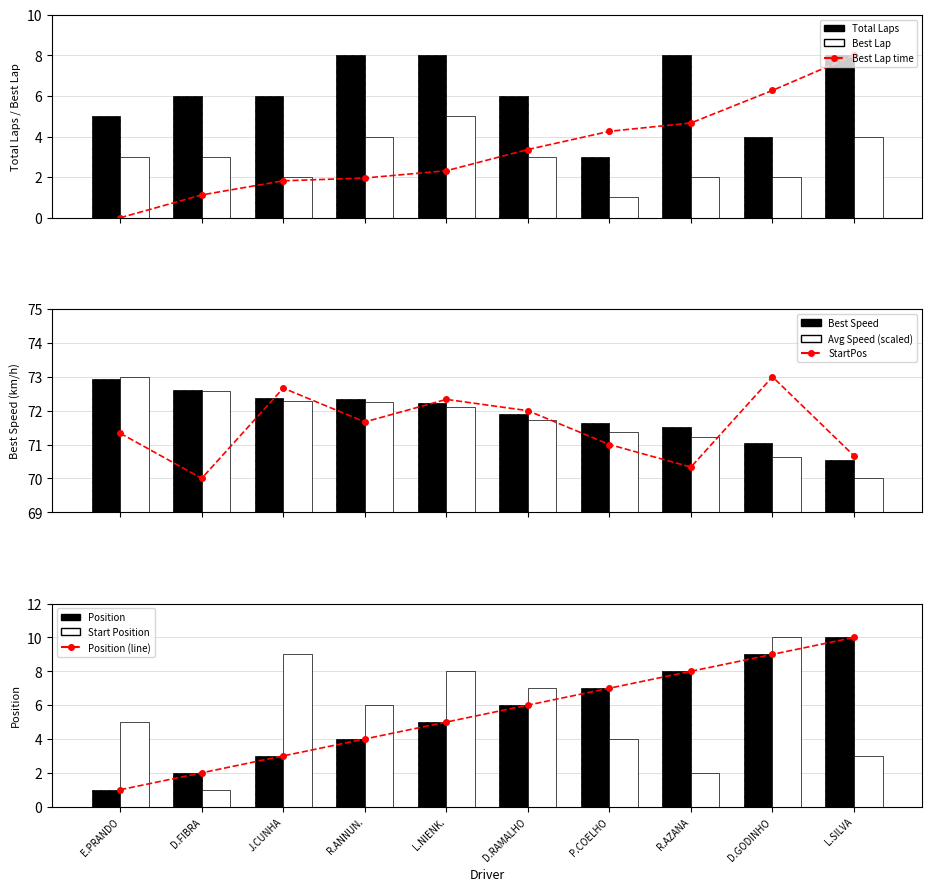

What is the maximum value for Total Laps?

8.0